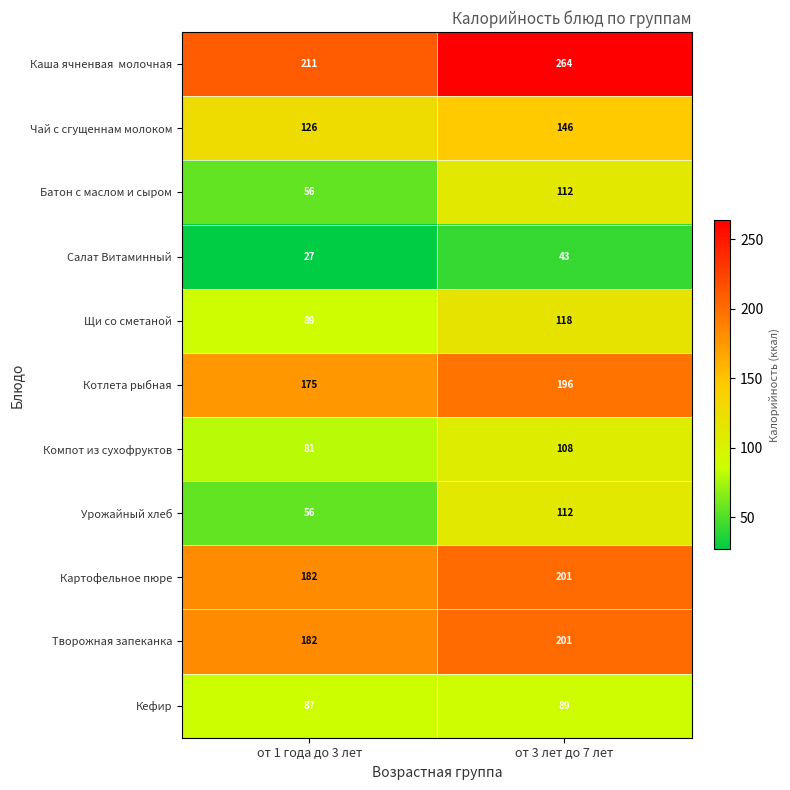

The Салат Витаминный series shows 43 at от 3 лет до 7 лет. True or false?

True